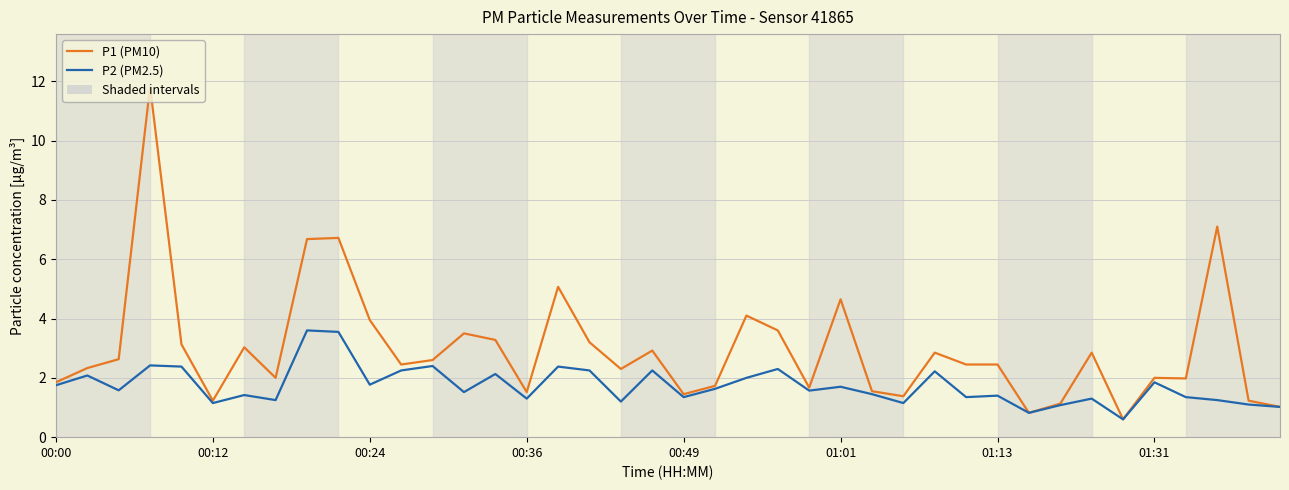

At how many categories does at least one series exceed 7?

2